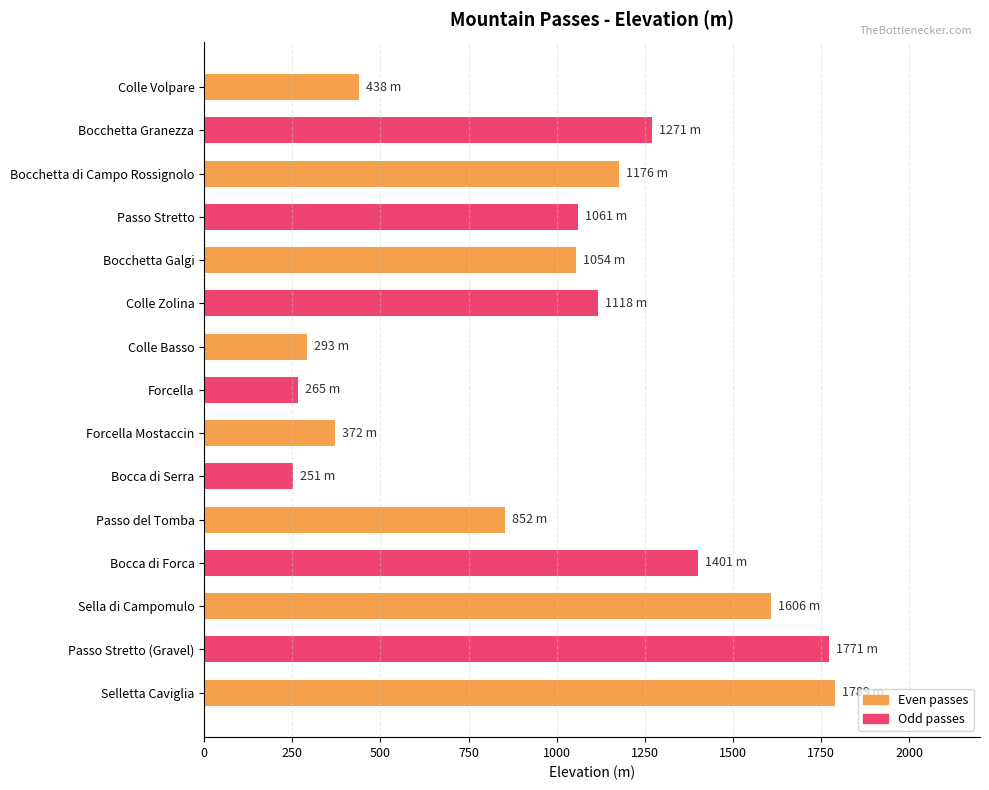

The chart shows a value of 94 at Bocca di Serra. True or false?

False